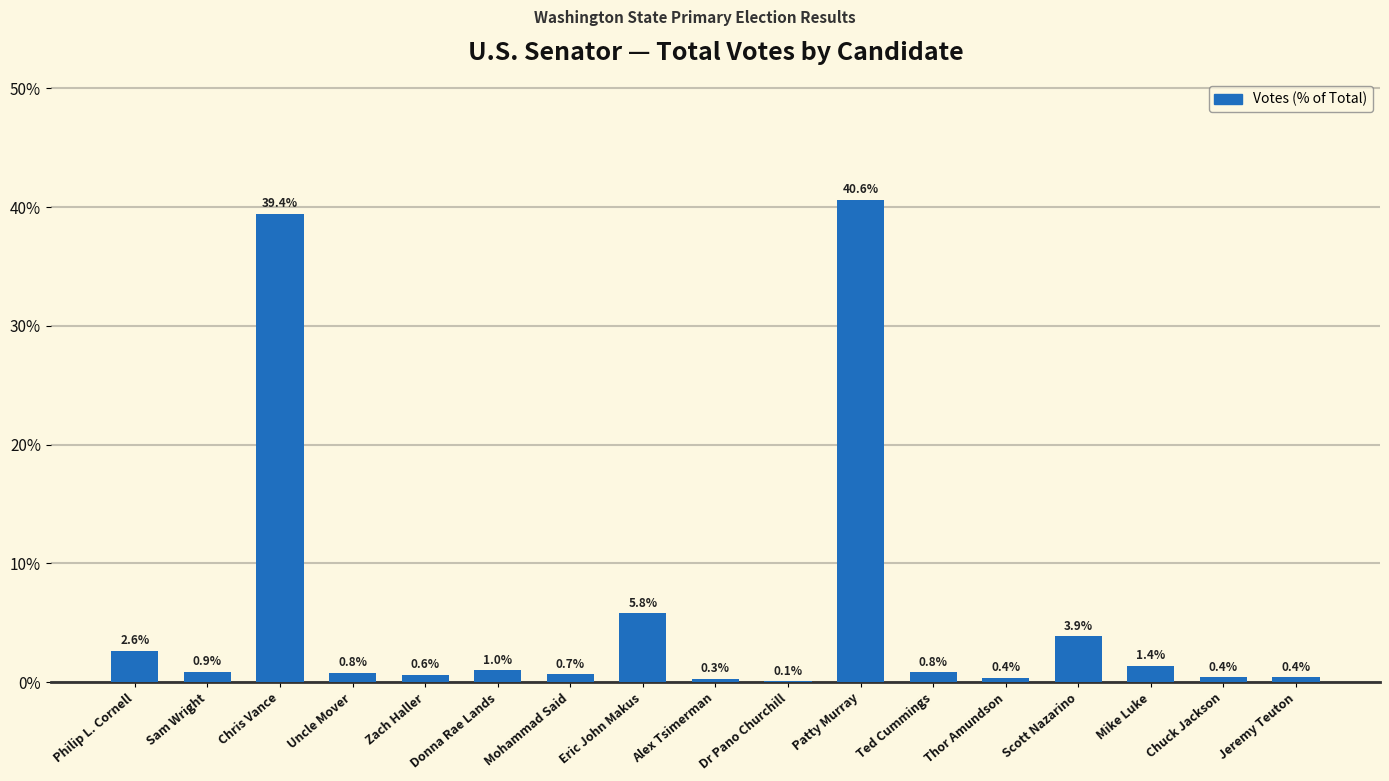

At which category does the chart reach its peak across all series?

Patty Murray